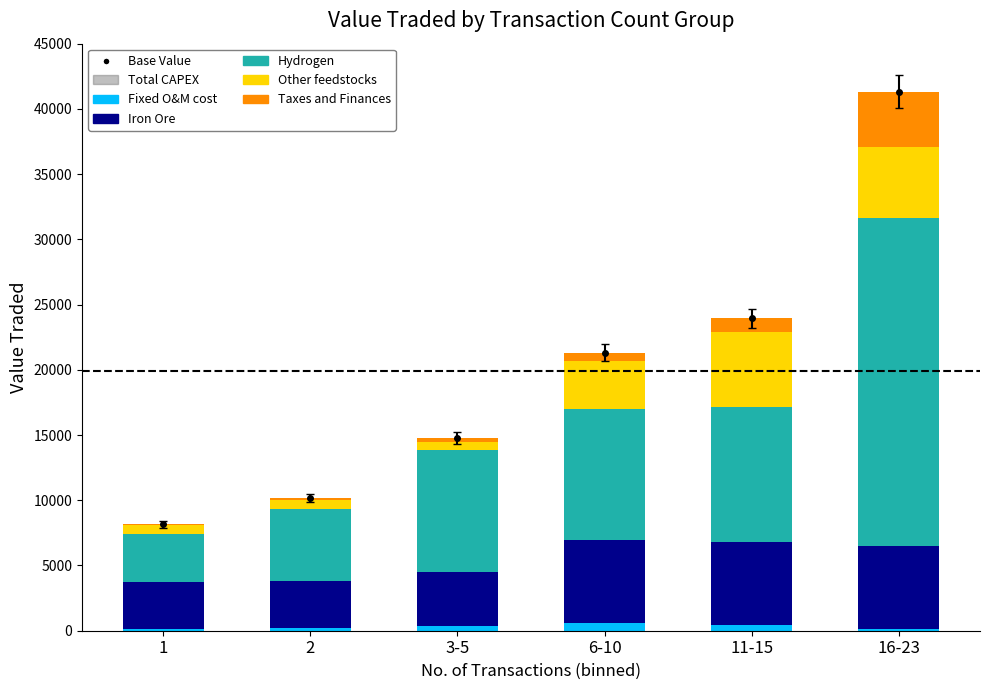

Are the bars horizontal?

No